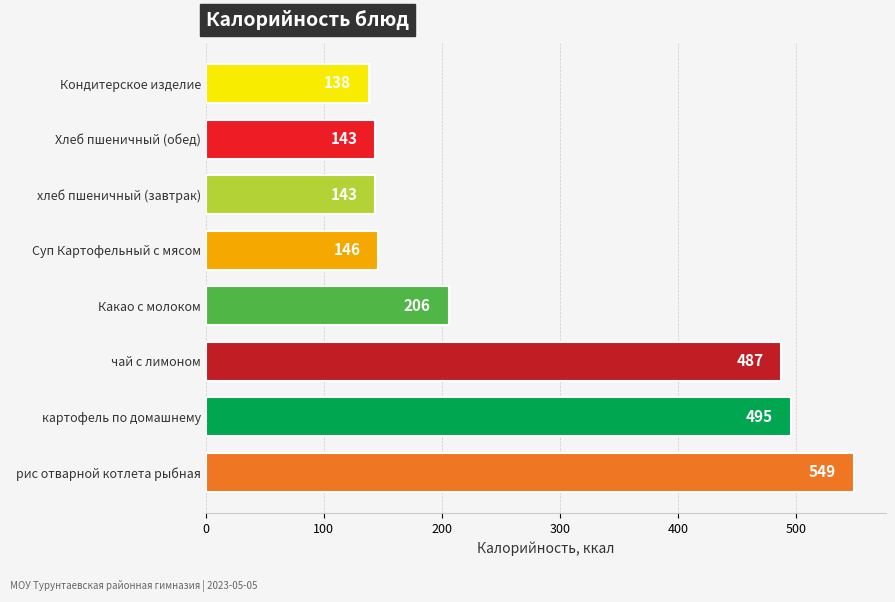

Is it true that the value at рис отварной котлета рыбная is 803.3?

False